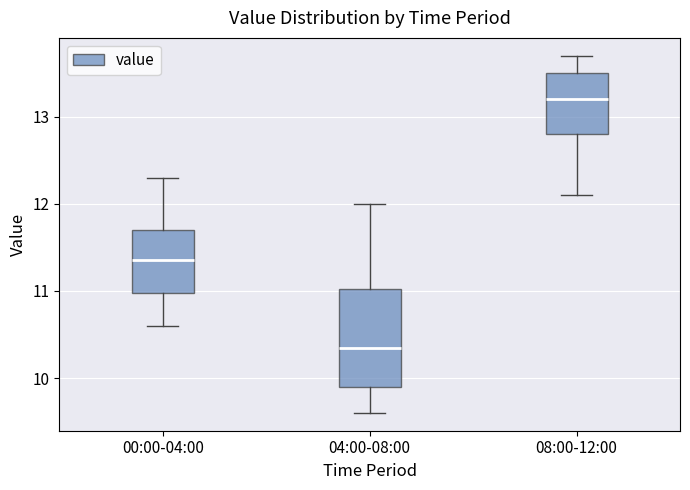

Which box's median line is the highest?

08:00-12:00